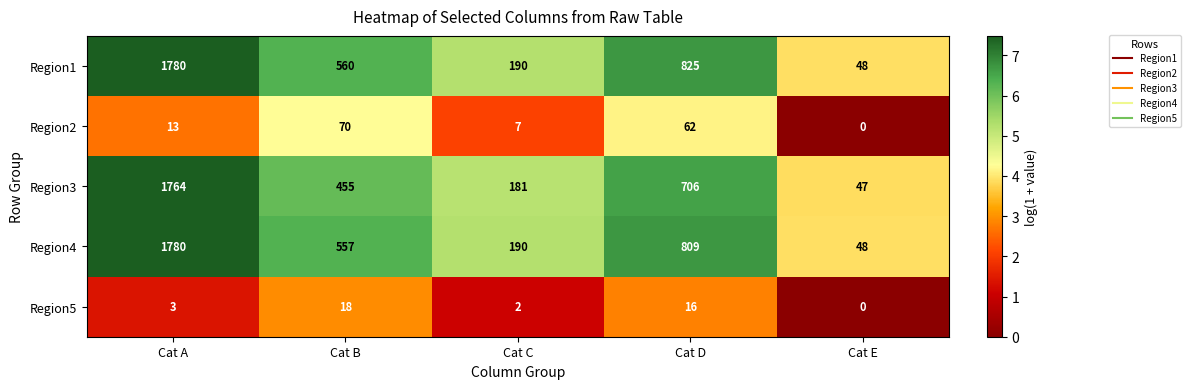

The value of Region1 at Cat B is 560. True or false?

True